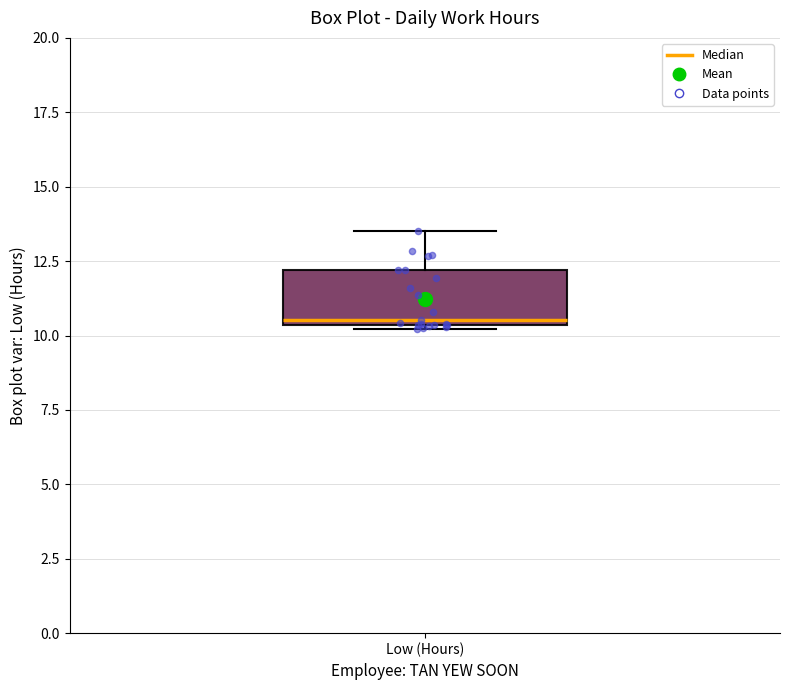

Where is the upper edge of the box for Low (Hours) on the y-axis? The values are not printed on the chart, so give them approximately, as read against the axis.

12.0